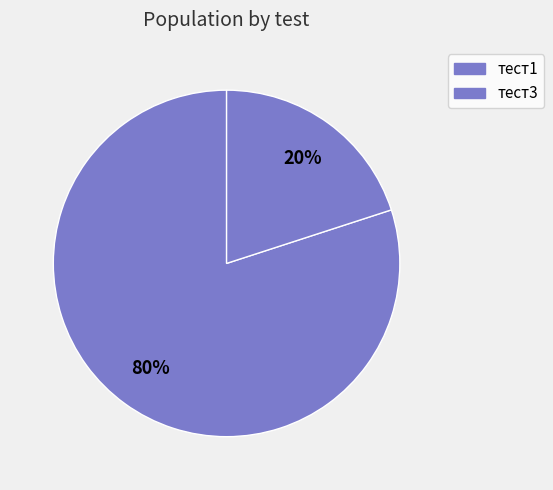

What percentage is the тест3 slice, to the nearest percent?

20%